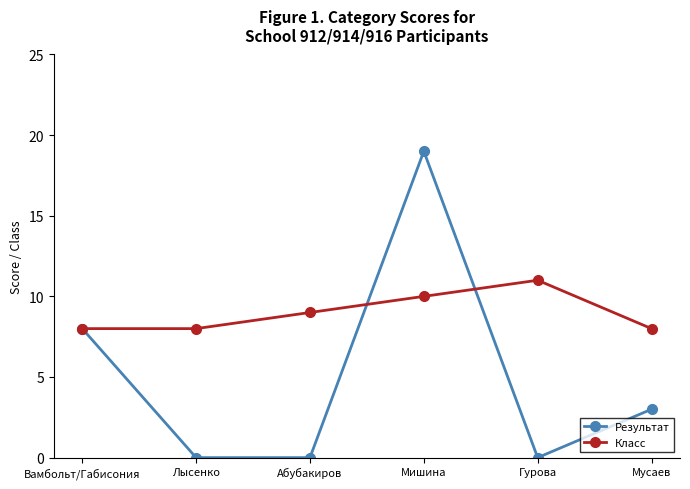

True or false: Класс has more than 1 points higher than both neighbors.

False